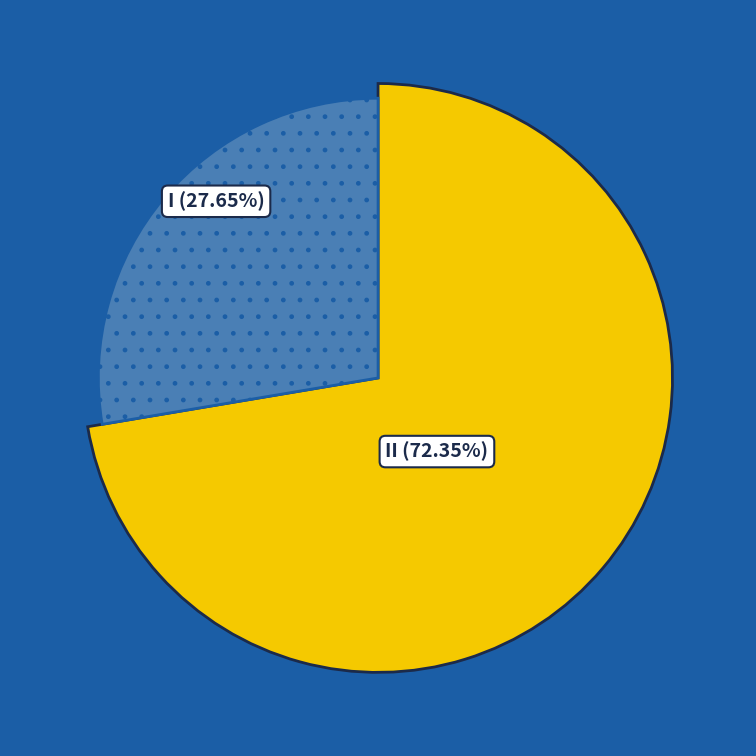

Does any single category account for the majority?

Yes